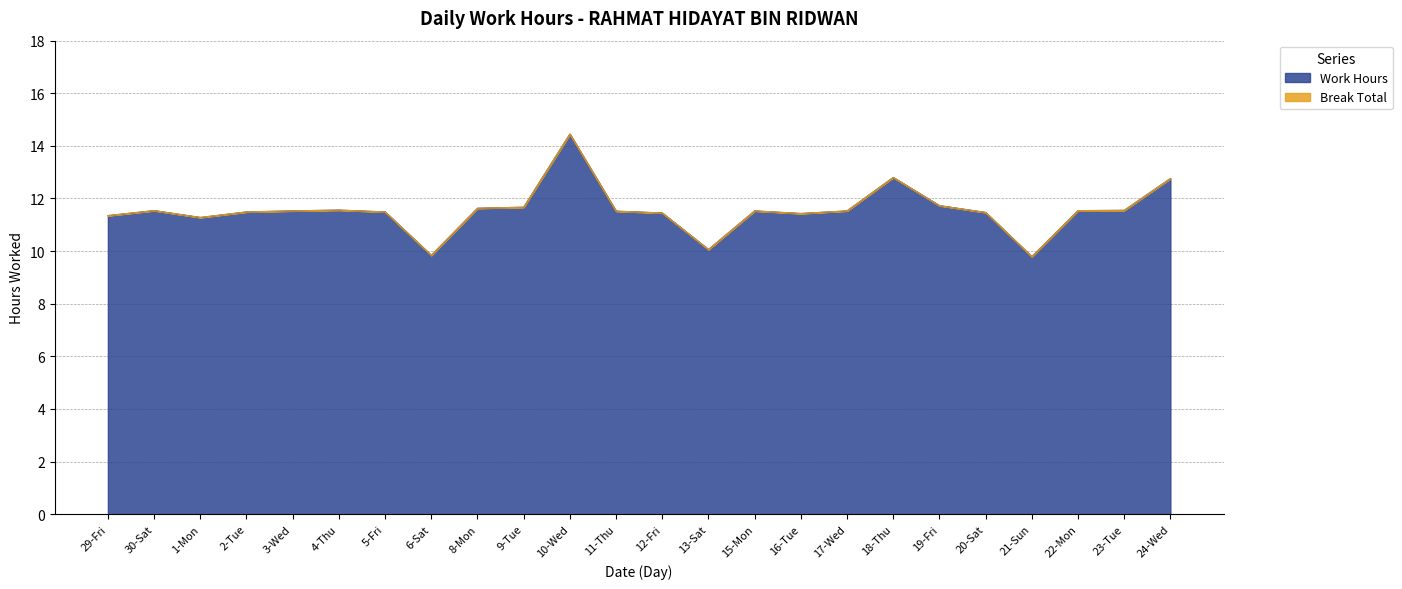

Reading left to right, what are all the values shown in this chart?

29-Fri=11.3	30-Sat=11.5	1-Mon=11.3	2-Tue=11.5	3-Wed=11.5	4-Thu=11.6	5-Fri=11.5	6-Sat=9.8	8-Mon=11.6	9-Tue=11.7	10-Wed=14.4	11-Thu=11.5	12-Fri=11.4	13-Sat=10.1	15-Mon=11.5	16-Tue=11.4	17-Wed=11.5	18-Thu=12.8	19-Fri=11.7	20-Sat=11.5	21-Sun=9.8	22-Mon=11.5	23-Tue=11.6	24-Wed=12.8